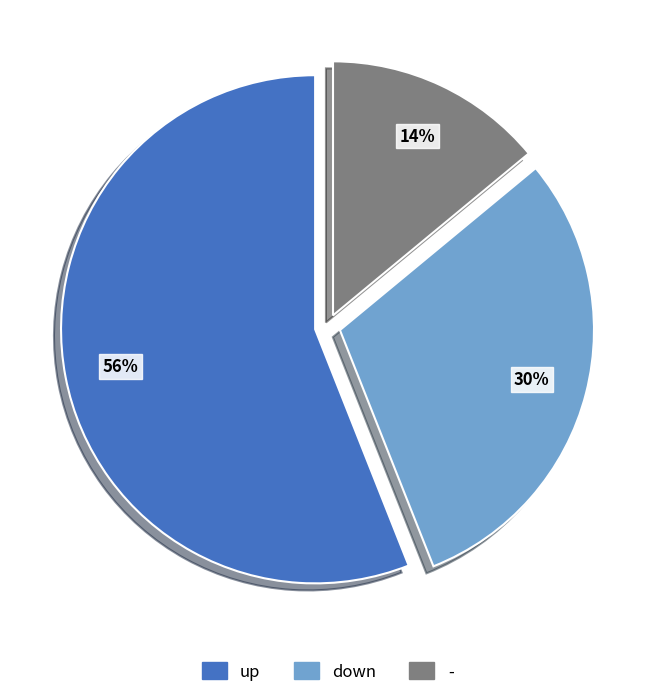

What percentage is the down slice, to the nearest percent?

30%